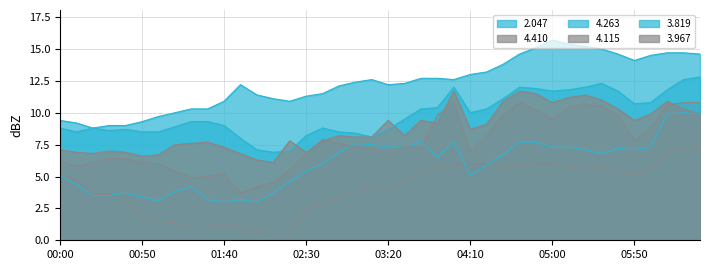

True or false: 4.410 and 4.115 cross at least once.

False